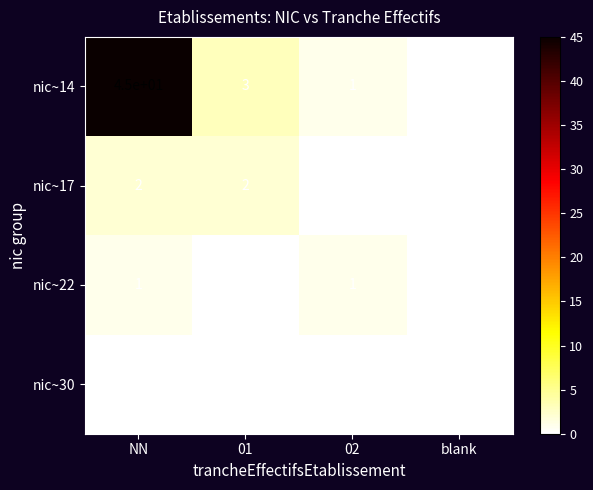

The nic~17 series shows 1 at 02. True or false?

False